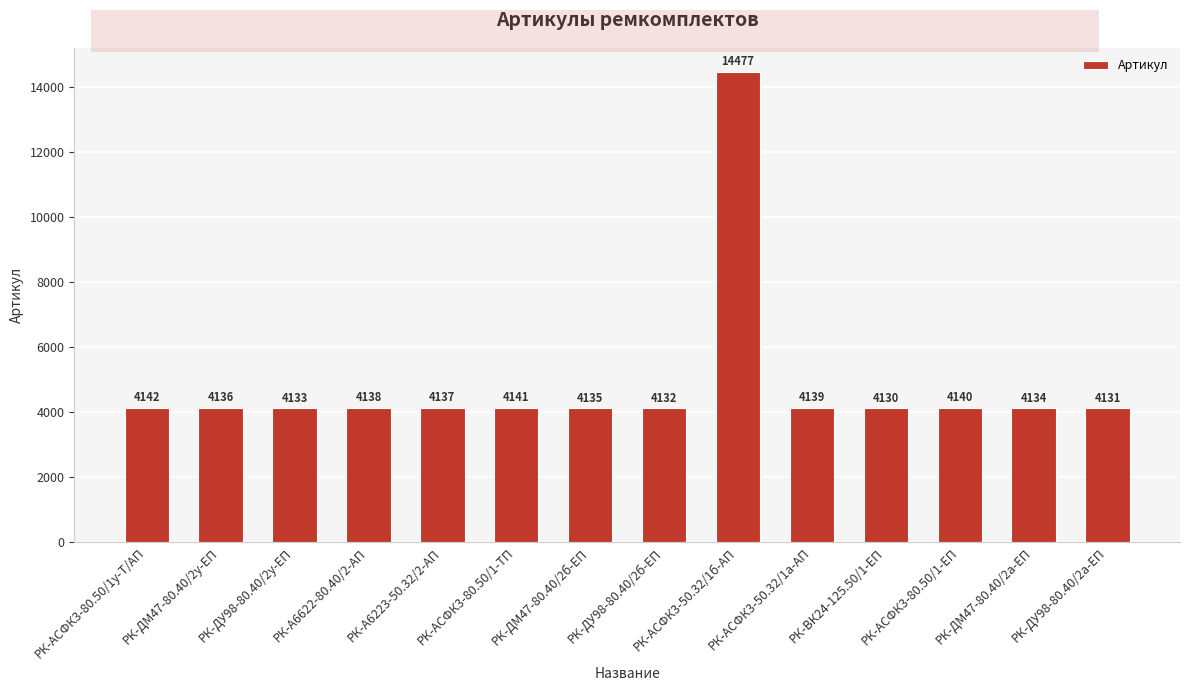

What is the sum of the values at РК-АСФК3-80.50/1-ЕП and РК-АСФК3-80.50/1у-Т/АП?

8282